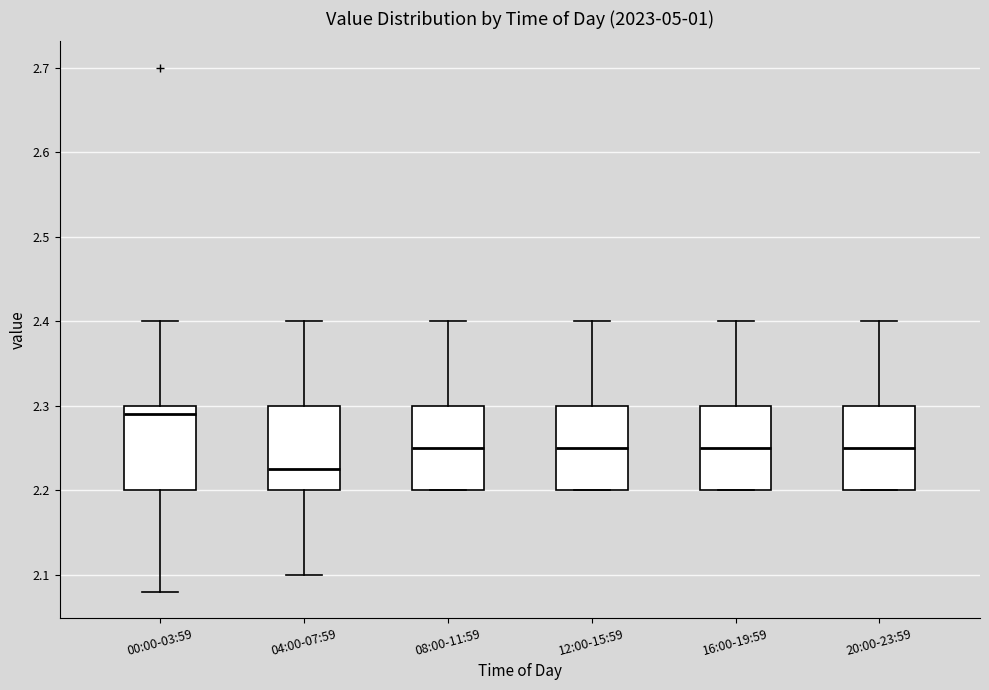

Which box's median line is the lowest?

04:00-07:59